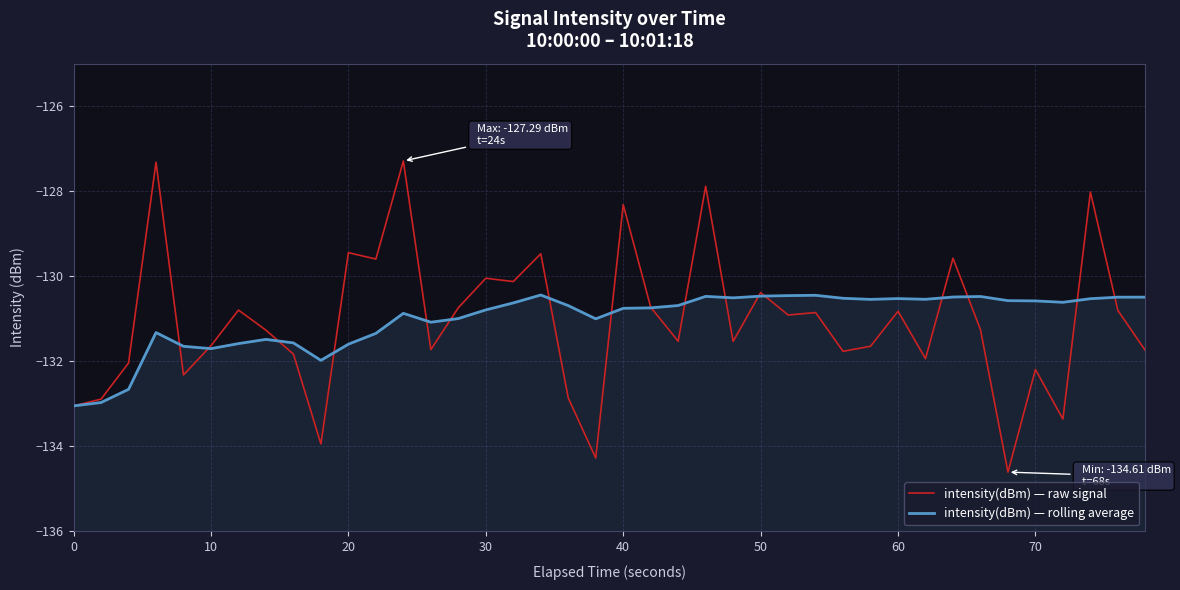

Reading left to right, extract all data points from this chart.

intensity(dBm) — raw signal: -133.0	-132.9	-132.0	-127.3	-132.3	-131.6	-130.8	-131.3	-131.8	-133.9	-129.4	-129.6	-127.3	-131.7	-130.7	-130.0	-130.1	-129.5	-132.9	-134.3	-128.3	-130.7	-131.5	-127.9	-131.5	-130.4	-130.9	-130.9	-131.8	-131.6	-130.8	-131.9	-129.6	-131.3	-134.6	-132.2	-133.4	-128.0	-130.8	-131.7
intensity(dBm) — rolling average: -133.0	-133.0	-132.7	-131.3	-131.6	-131.7	-131.6	-131.5	-131.6	-132.0	-131.6	-131.3	-130.9	-131.1	-131.0	-130.8	-130.6	-130.4	-130.7	-131.0	-130.8	-130.7	-130.7	-130.5	-130.5	-130.5	-130.5	-130.4	-130.5	-130.5	-130.5	-130.5	-130.5	-130.5	-130.6	-130.6	-130.6	-130.5	-130.5	-130.5